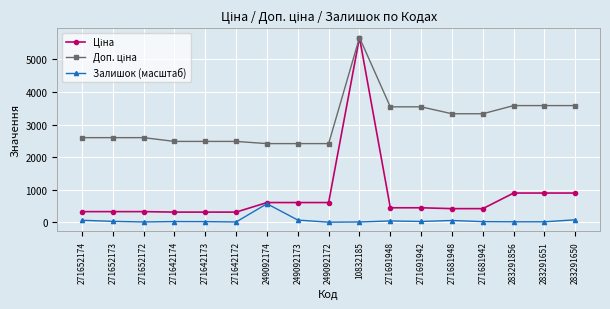

What is the spread (max minus min) of values at 249092174?

1847.5